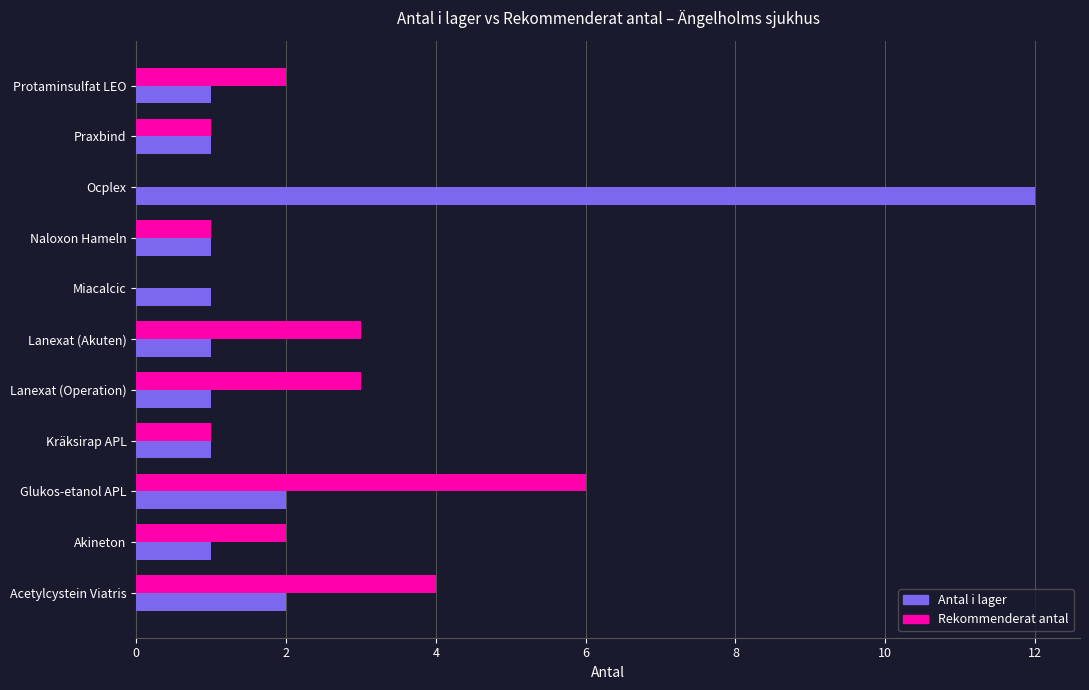

True or false: Antal i lager has a value of 1 at Lanexat (Akuten).

True